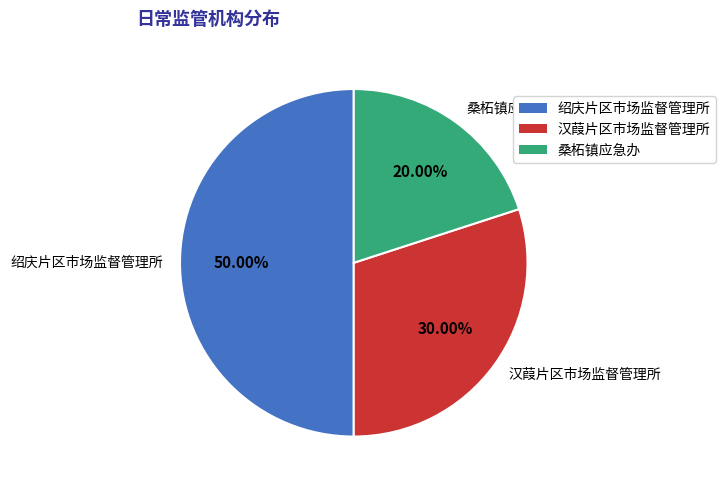

To the nearest percent, what is the combined percentage of 汉葭片区市场监督管理所 and 绍庆片区市场监督管理所?

80%